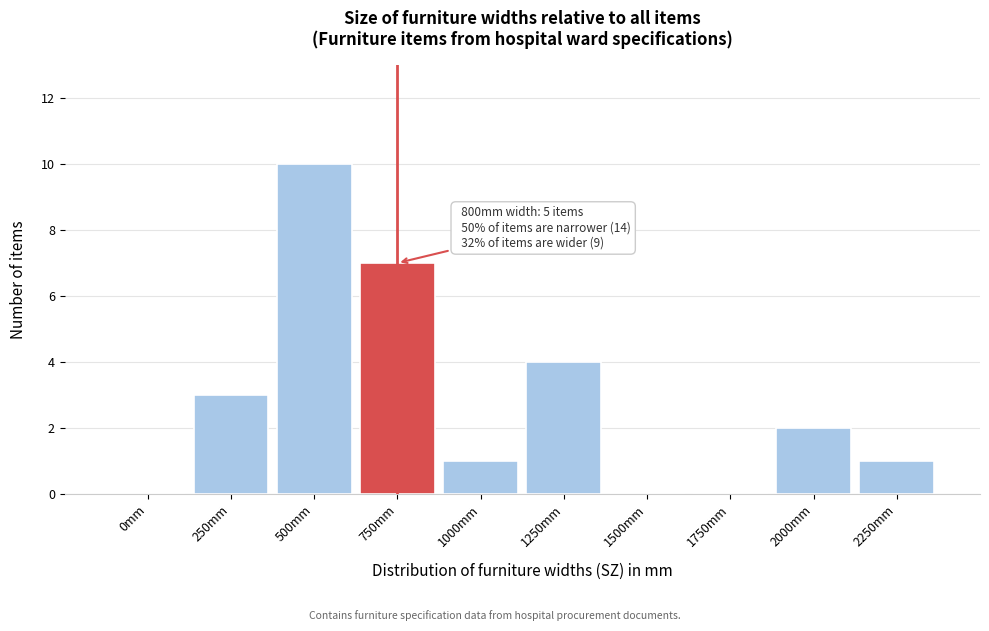

Reading right to left, what are all the values shown in this chart?

2250mm=1	2000mm=2	1750mm=0	1500mm=0	1250mm=4	1000mm=1	750mm=7	500mm=10	250mm=3	0mm=0